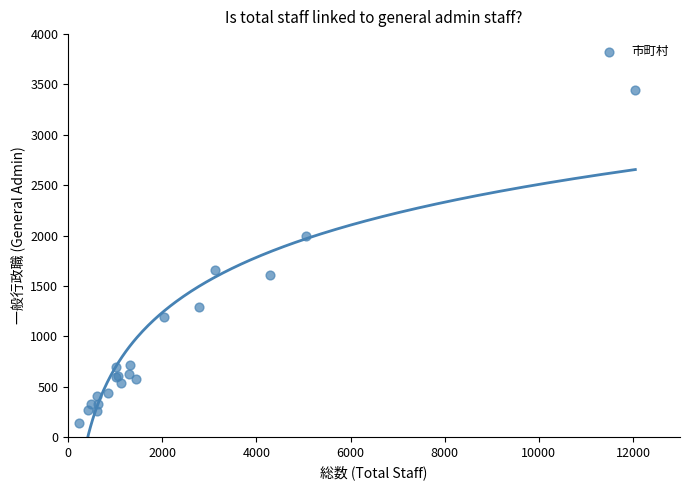

What Y value in the scatter plot is closest to 1791?

1653